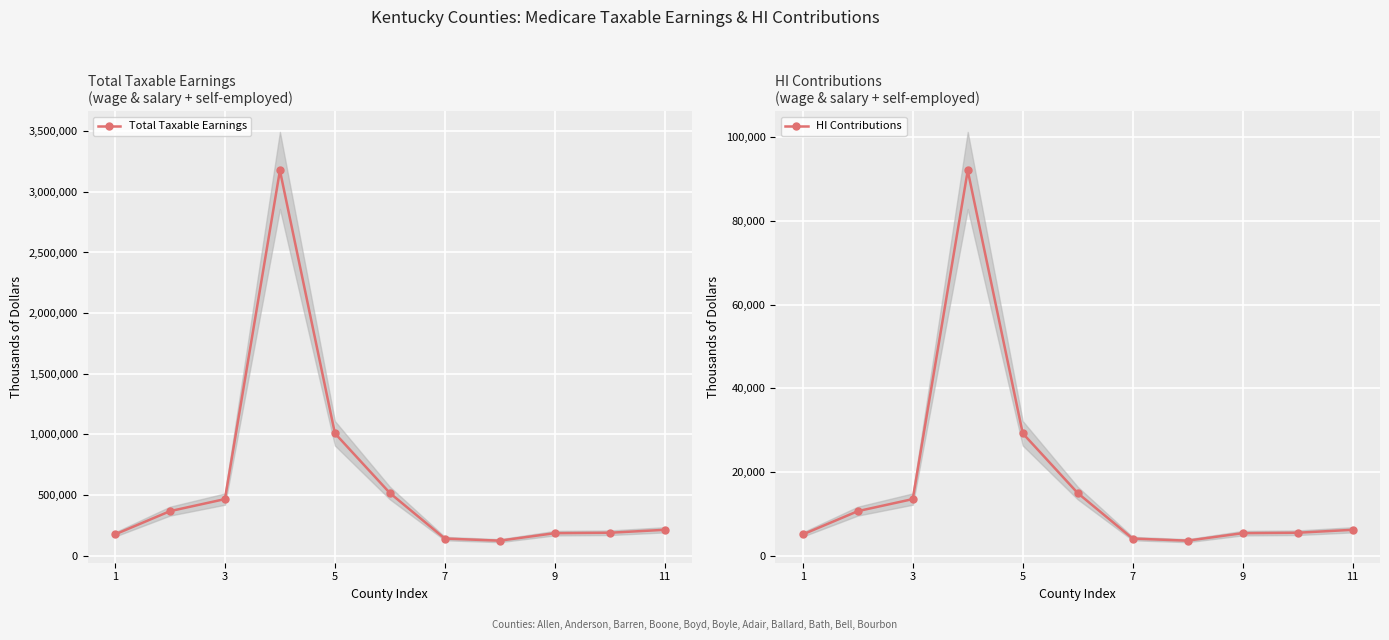

Is it true that Total Taxable Earnings equals 689279 at 11?

False